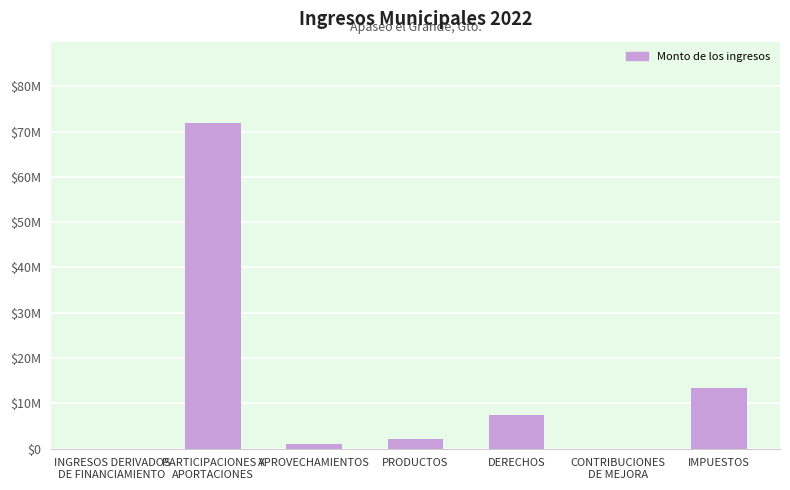

Rank the categories by value from lowest to highest.

INGRESOS DERIVADOS
DE FINANCIAMIENTO, CONTRIBUCIONES
DE MEJORA, APROVECHAMIENTOS, PRODUCTOS, DERECHOS, IMPUESTOS, PARTICIPACIONES Y
APORTACIONES